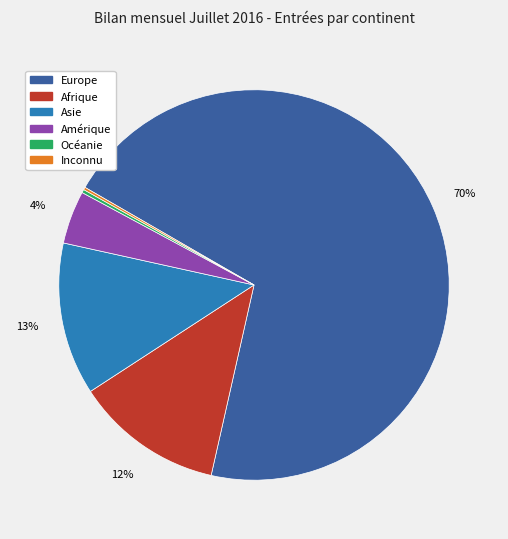

What is the largest slice in the pie chart?

Europe